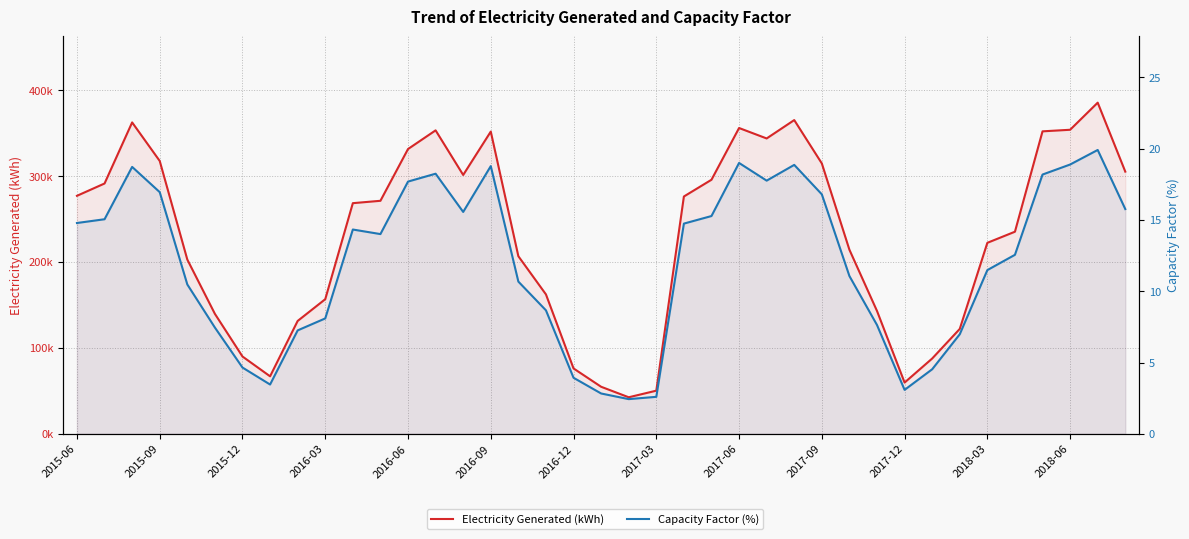

True or false: Capacity Factor (%) has more than 0 interior local peaks.

True